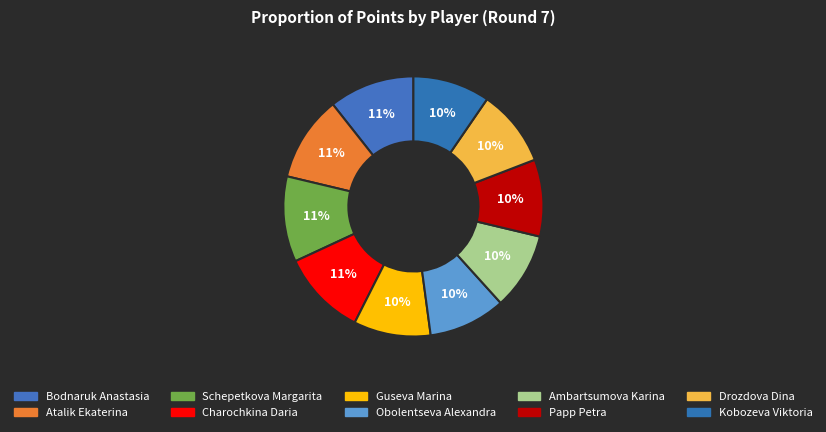

What is the total percentage of Guseva Marina and Papp Petra?

19.1%